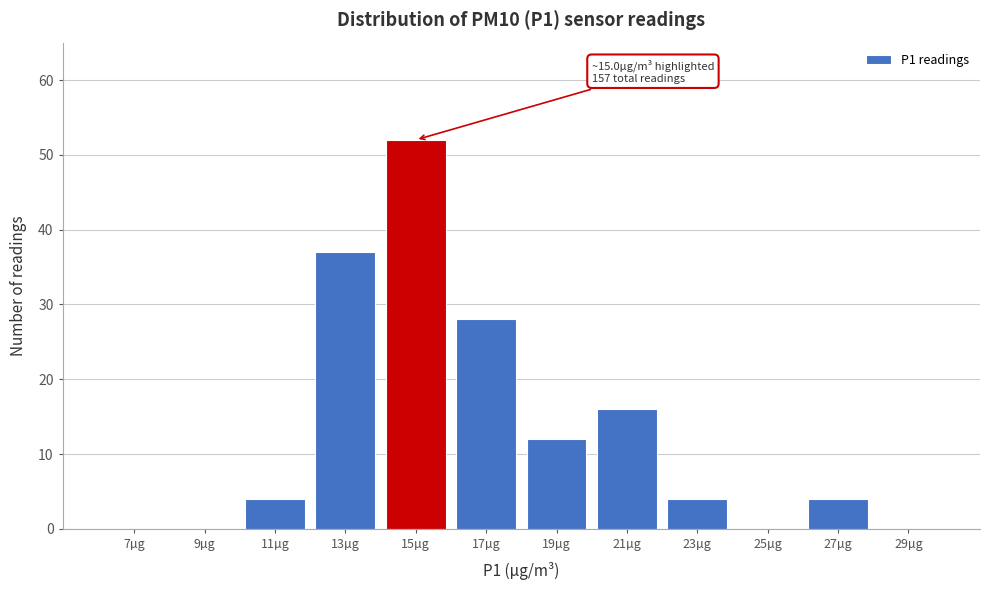

Reading right to left, what are all the values shown in this chart?

29µg=0	27µg=4	25µg=0	23µg=4	21µg=16	19µg=12	17µg=28	15µg=52	13µg=37	11µg=4	9µg=0	7µg=0